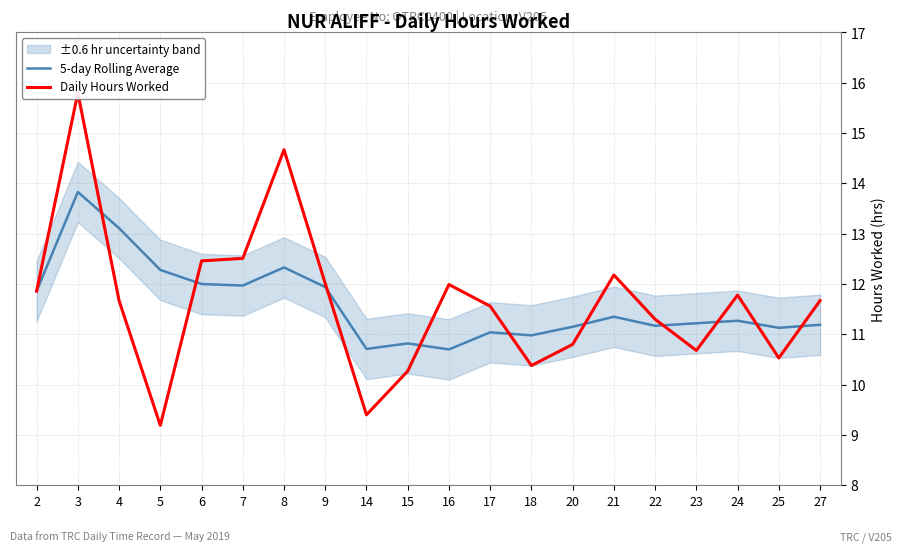

List the series in order of their overall mean, highest first.

Daily Hours Worked, 5-day Rolling Average